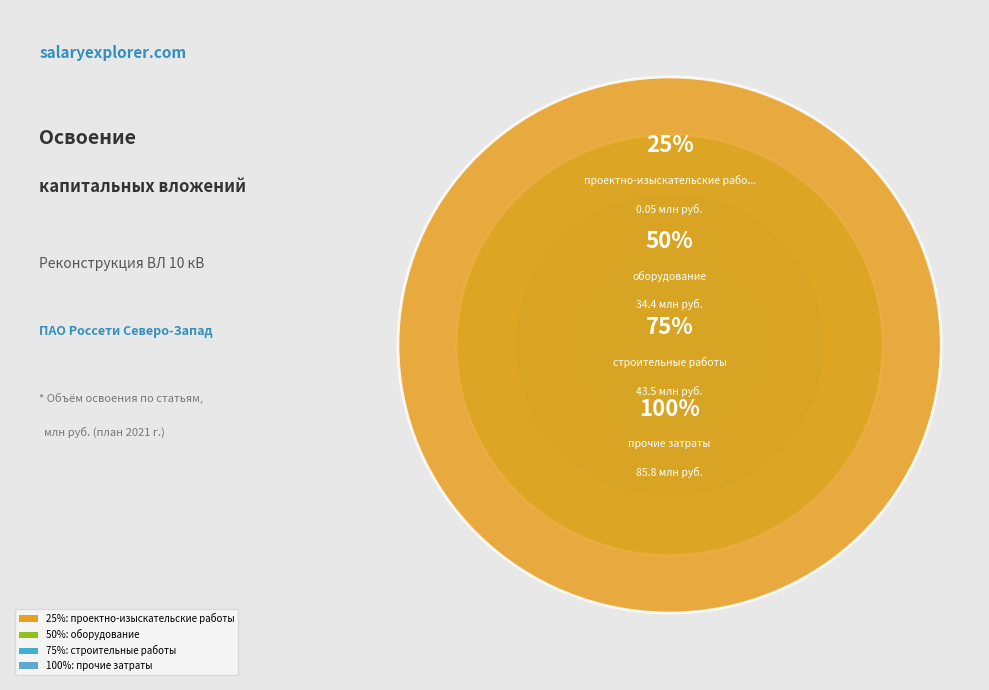

To the nearest percent, what is the difference between the largest and smallest slice percentages?

52%